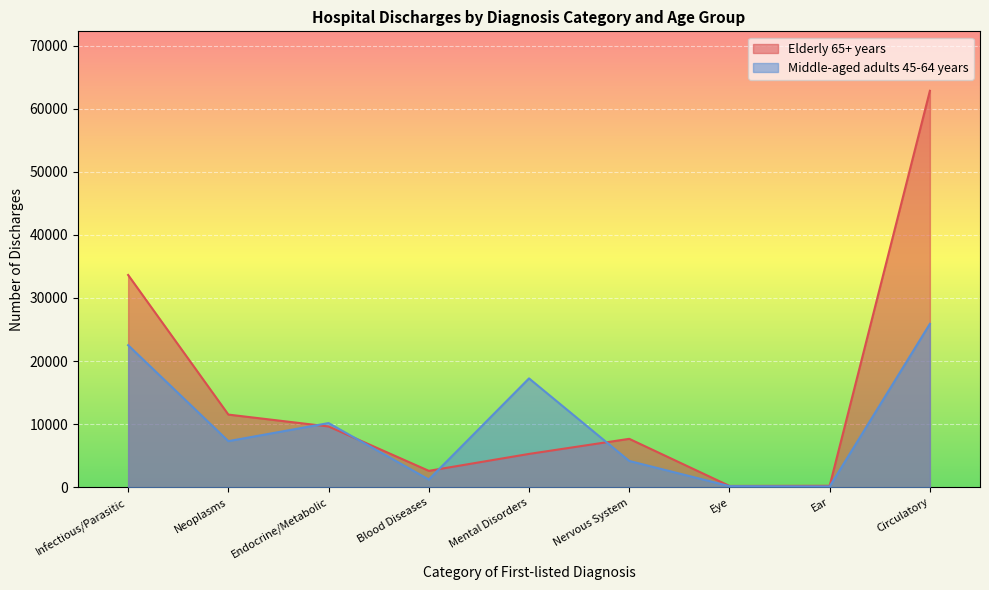

How many lines are shown in the chart?

2